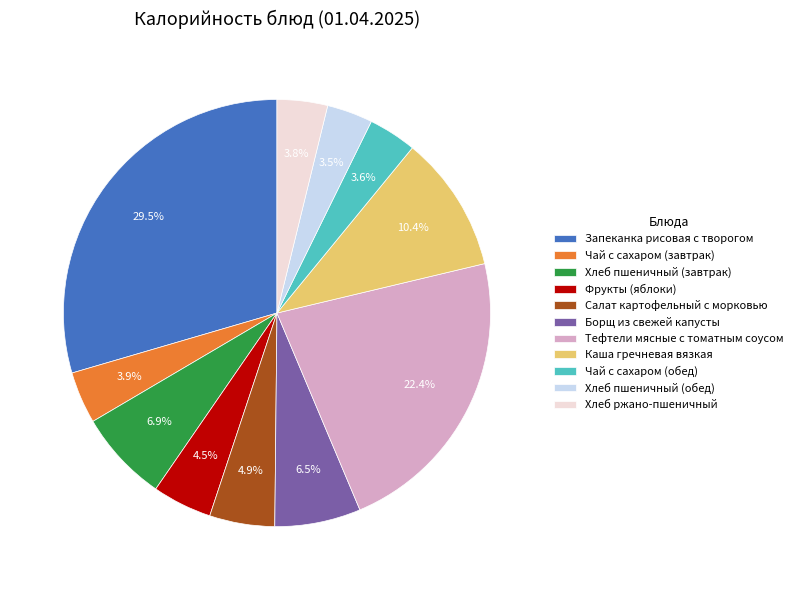

Which category has the biggest portion of the pie?

Запеканка рисовая с творогом